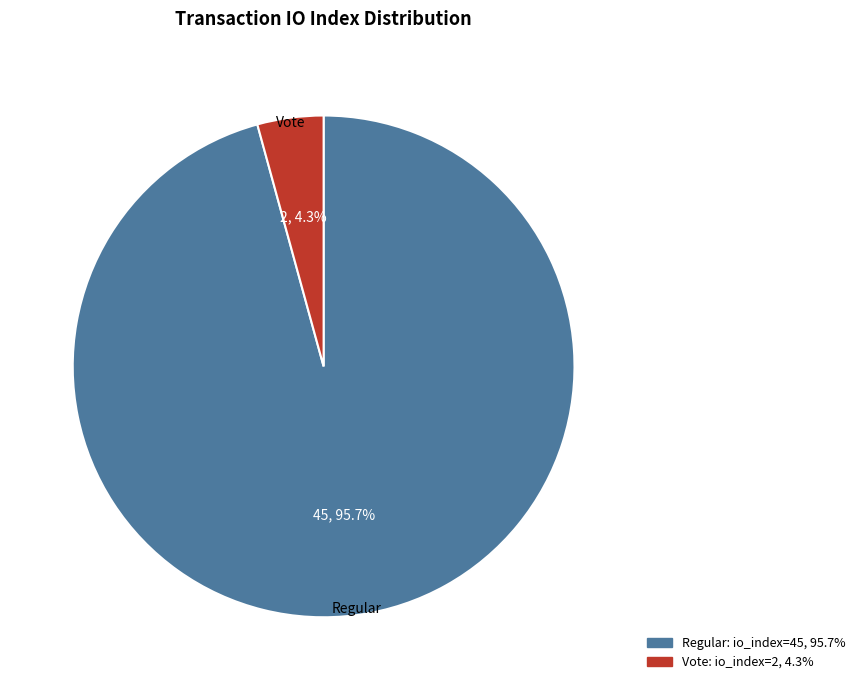

Between Vote and Regular, which is larger?

Regular